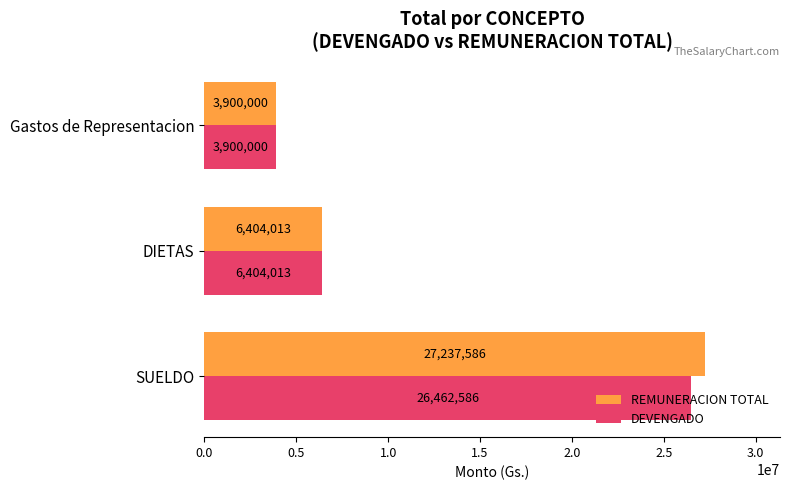

Is it true that REMUNERACION TOTAL equals 4409402 at DIETAS?

False